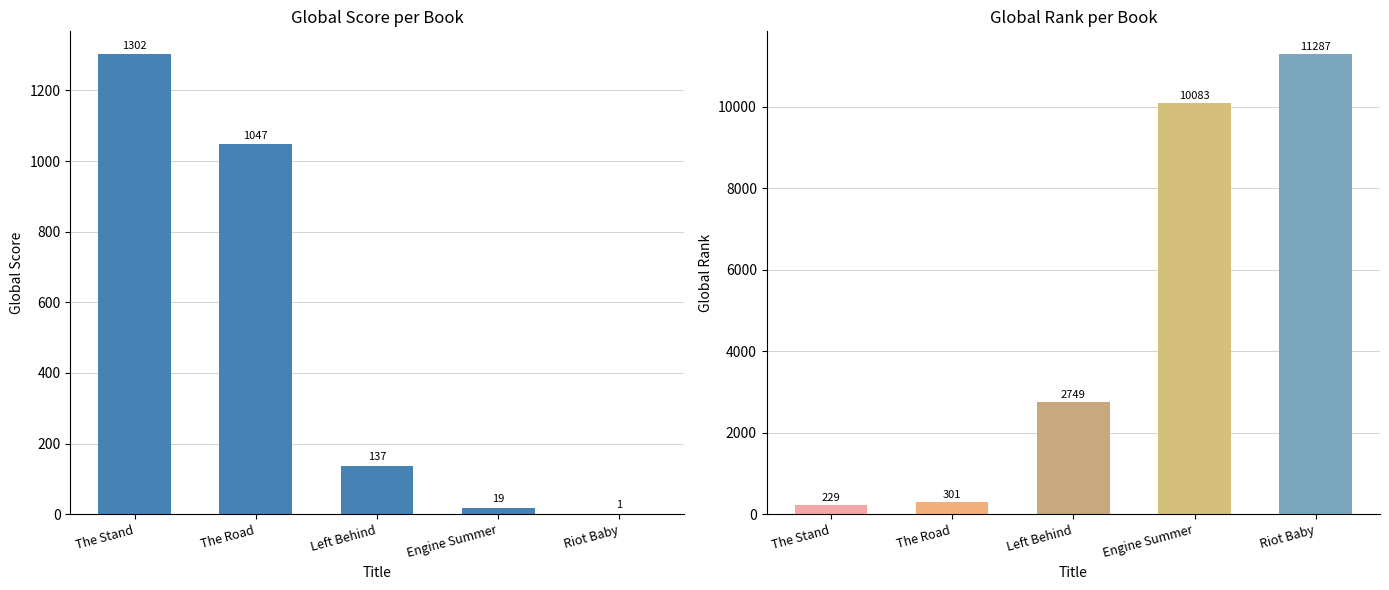

Between Riot Baby and The Stand, which is larger?

The Stand